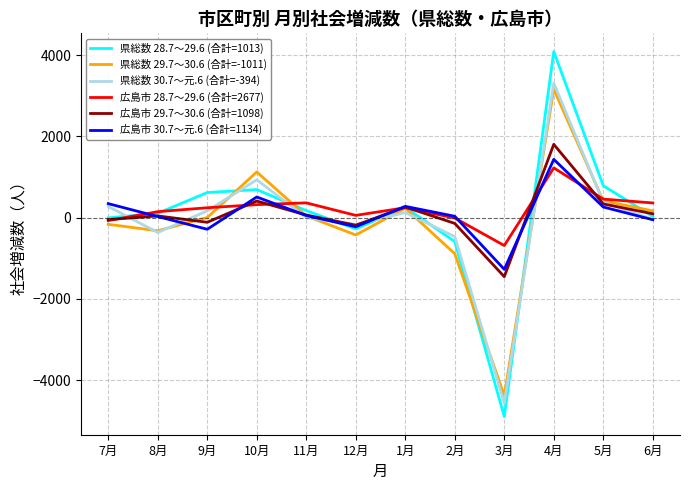

What is the difference between the maximum and minimum values in the 県総数 30.7～元.6 (合計=-394) series?

7876